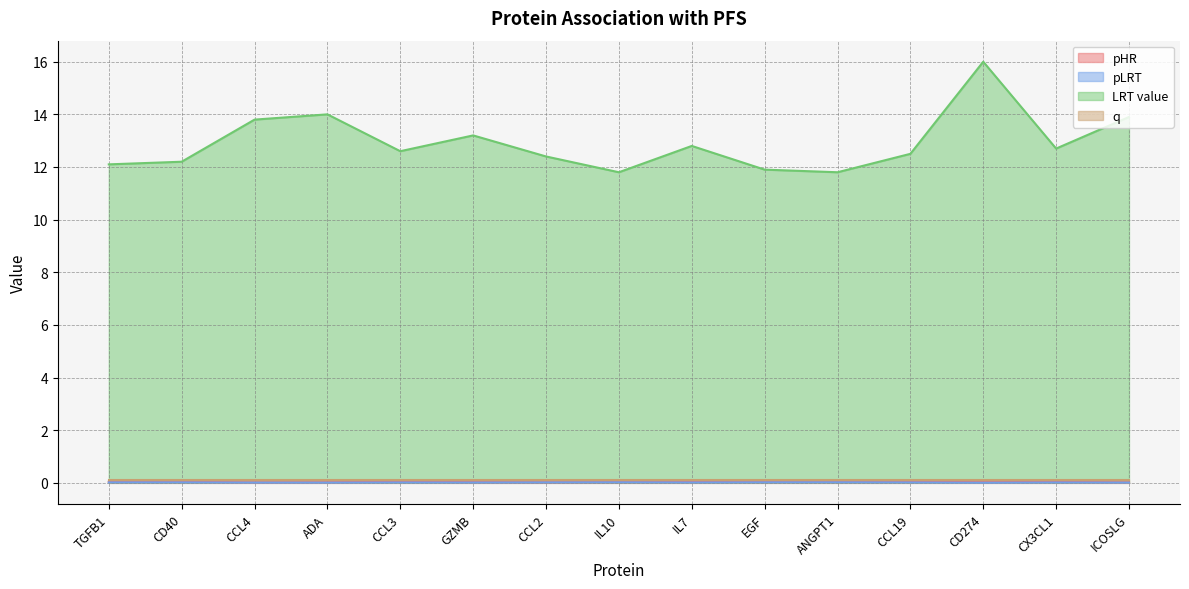

Rank the categories by pHR value from lowest to highest.

CCL4, ICOSLG, ADA, CCL2, CD274, GZMB, IL7, IL10, CX3CL1, TGFB1, CCL3, CD40, CCL19, EGF, ANGPT1